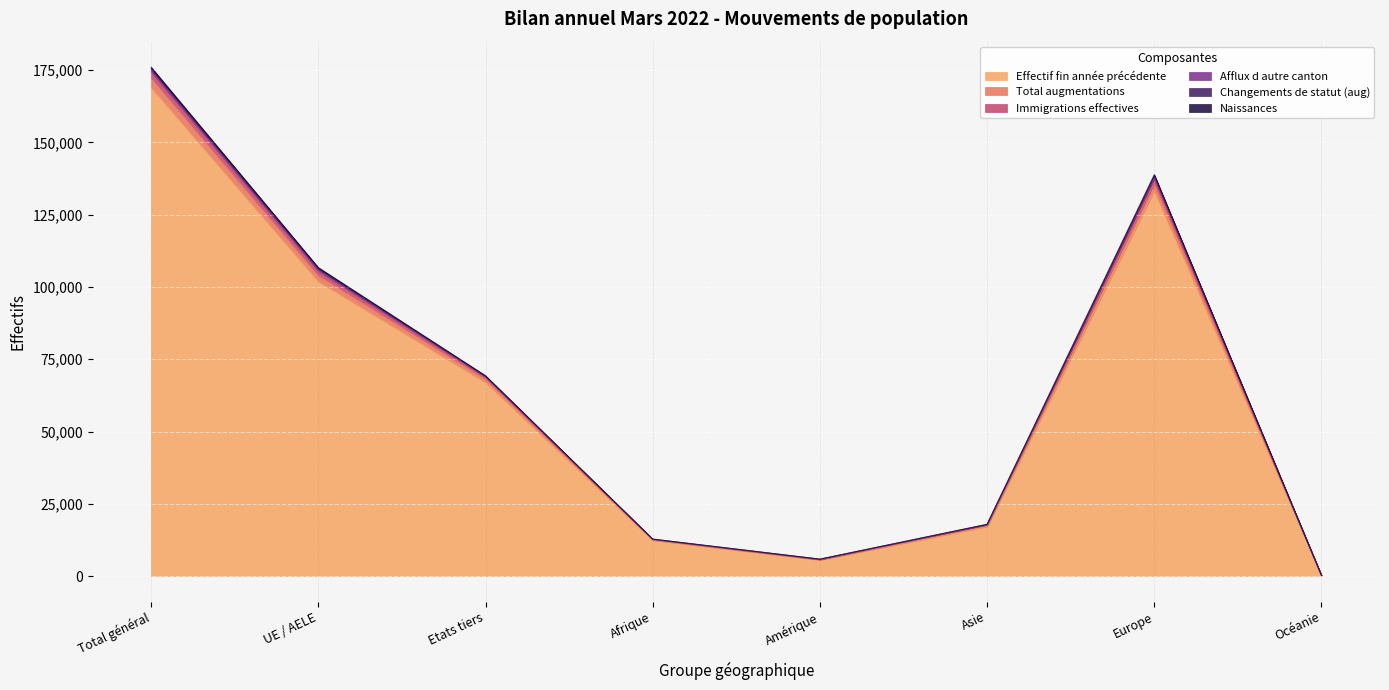

Rank the categories by Effectif fin année précédente value from highest to lowest.

Total général, Europe, UE / AELE, Etats tiers, Asie, Afrique, Amérique, Océanie